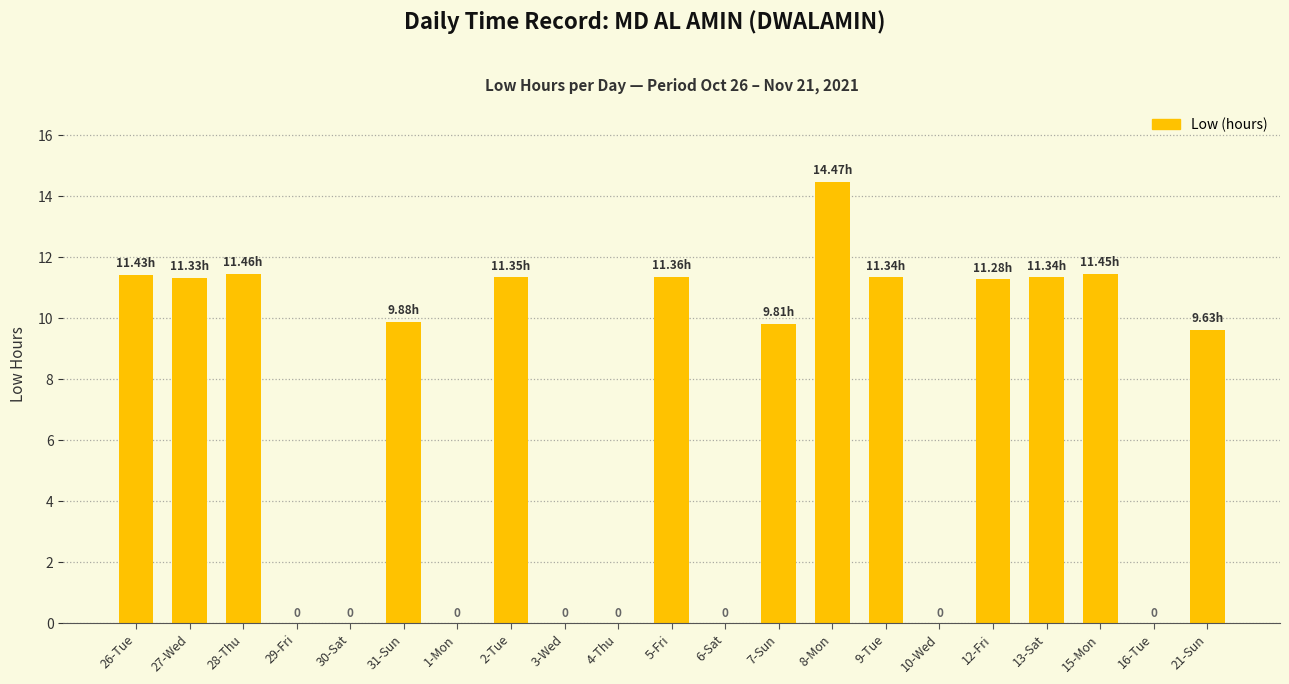

Count the number of categories in the chart.

21